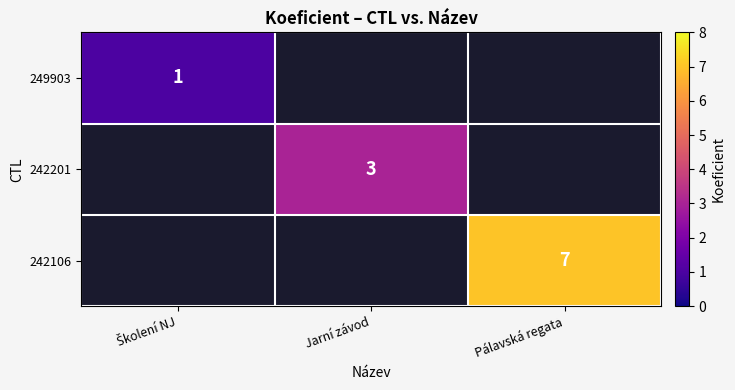

What is the smallest value displayed?

1.0